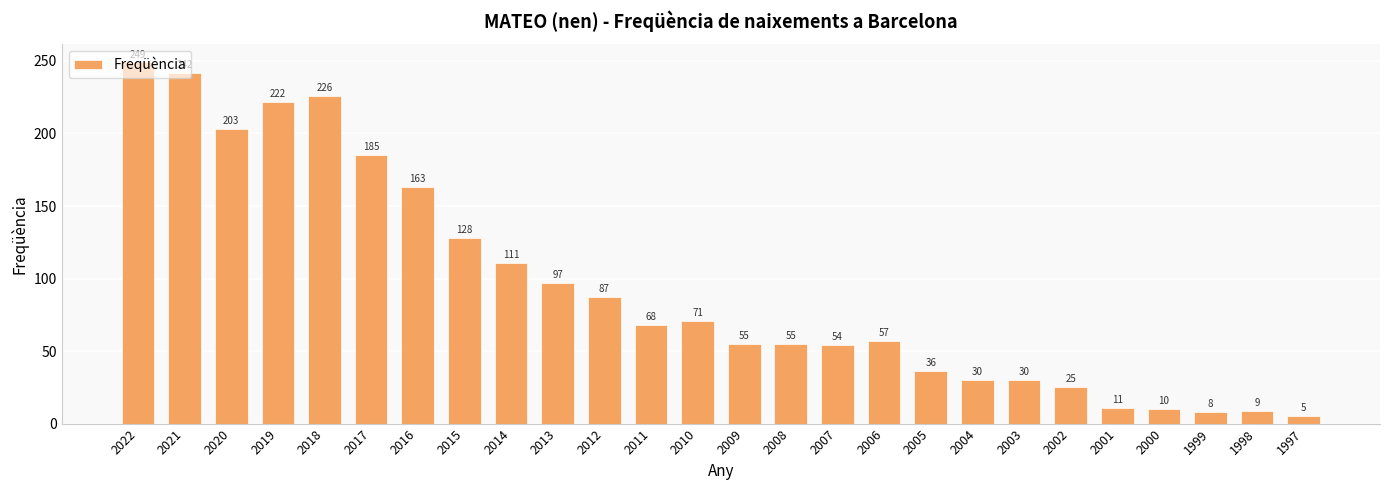

At which label is the value closest to 127?

2015